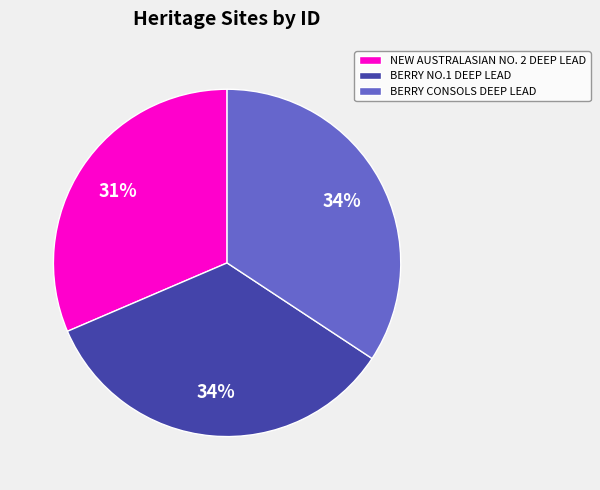

Is there a majority slice in this chart?

No